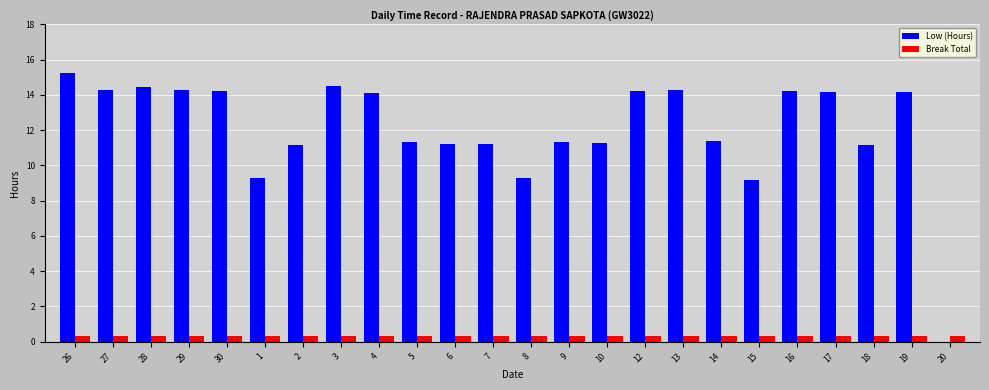

Which label corresponds to the largest value in the chart?

26